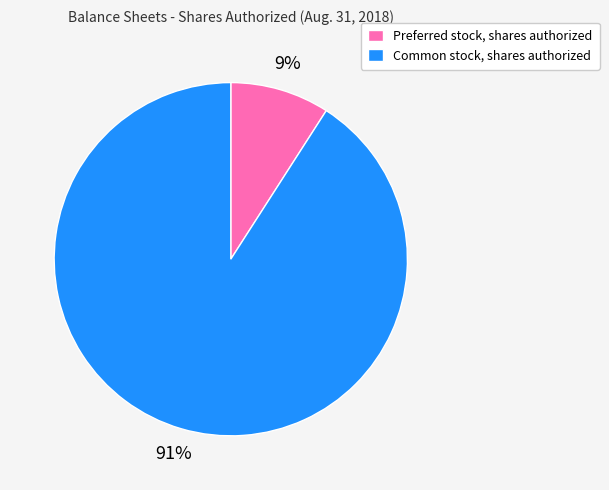

What is the largest slice in the pie chart?

Common stock, shares authorized